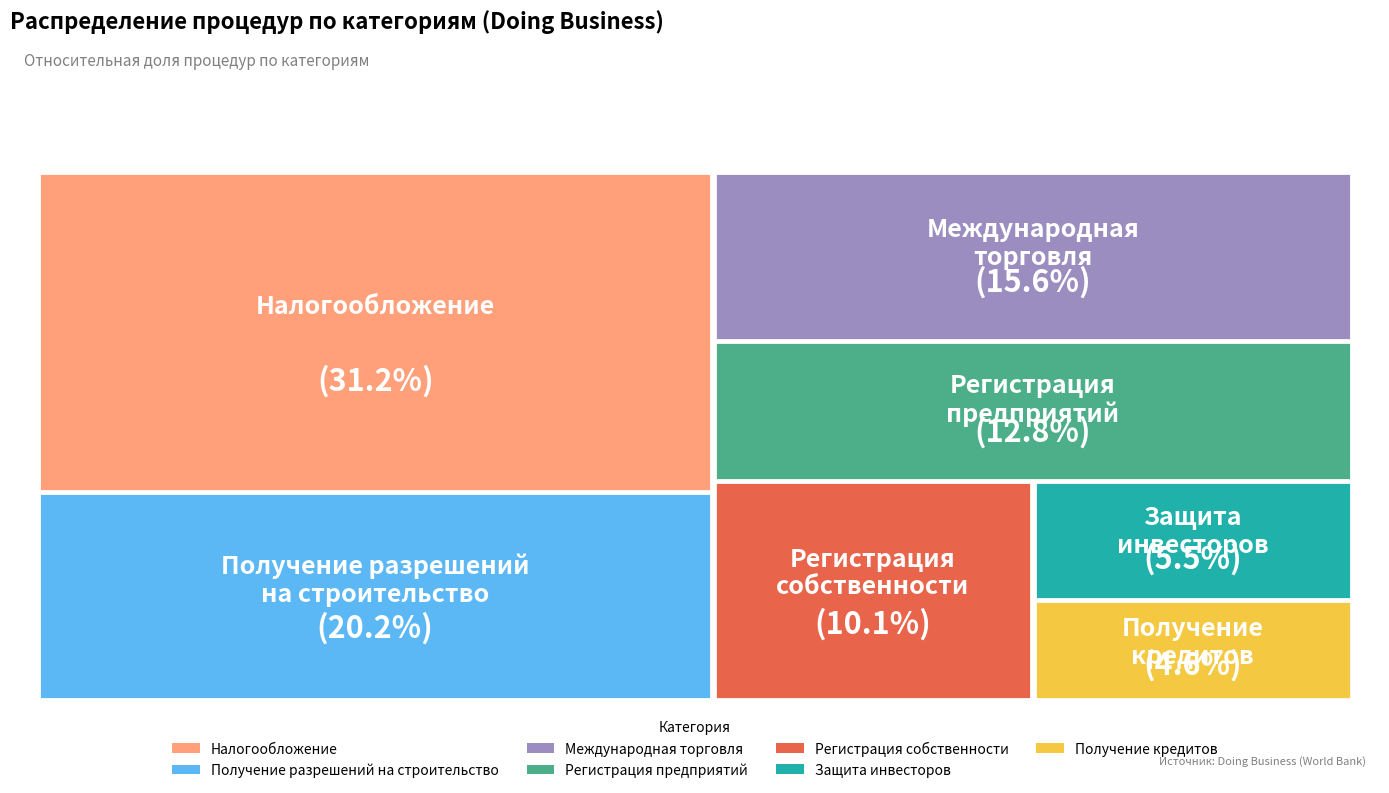

To the nearest percent, what percentage of the pie is Защита инвесторов?

5%